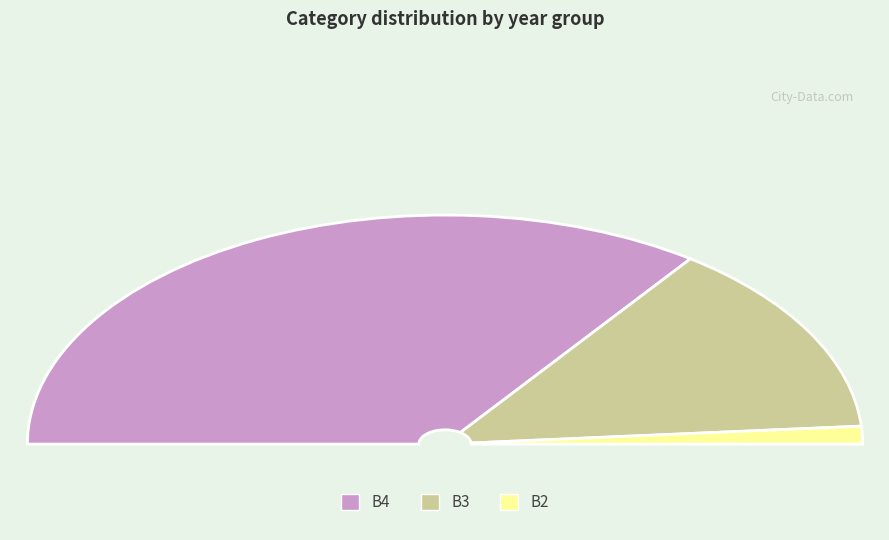

Does any single category account for the majority?

Yes